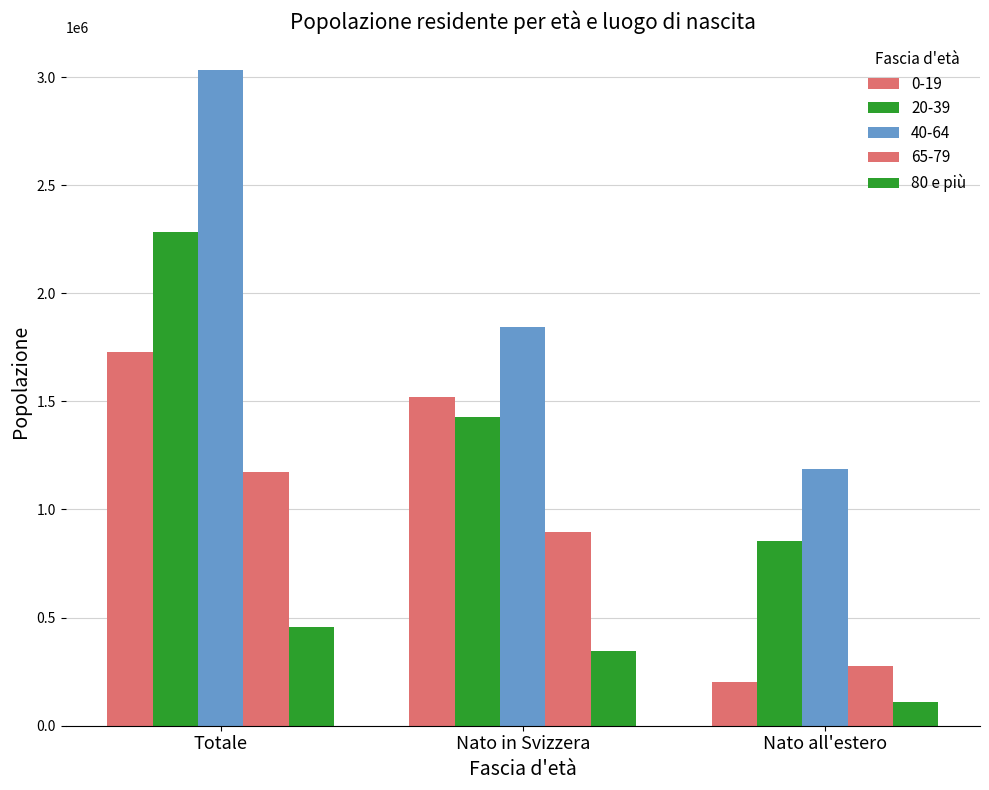

What is the minimum value shown in the chart?

110971